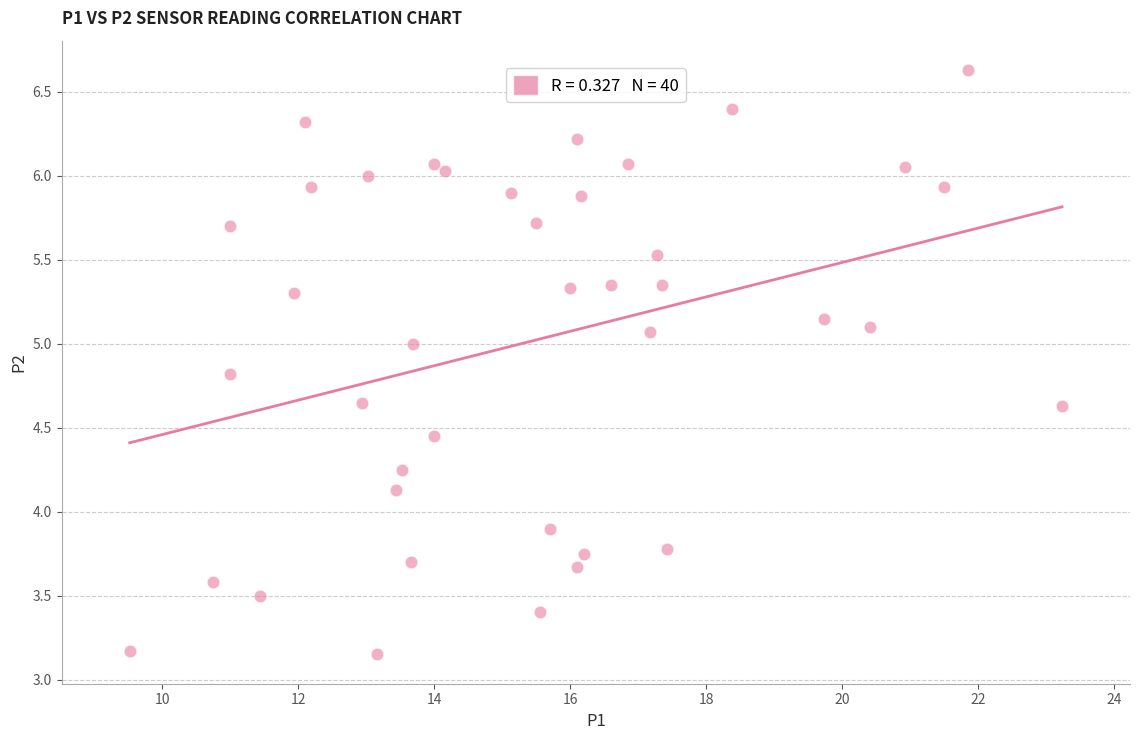

What is the range of Y values (max minus min)?

3.5